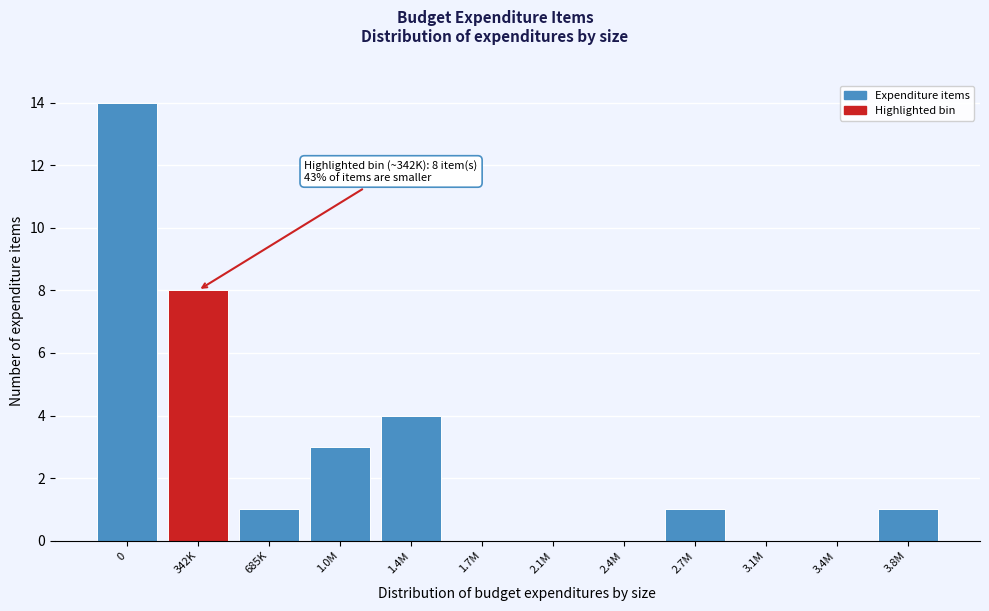

Reading right to left, extract all data points from this chart.

3.8M=1	3.4M=0	3.1M=0	2.7M=1	2.4M=0	2.1M=0	1.7M=0	1.4M=4	1.0M=3	685K=1	342K=8	0=14